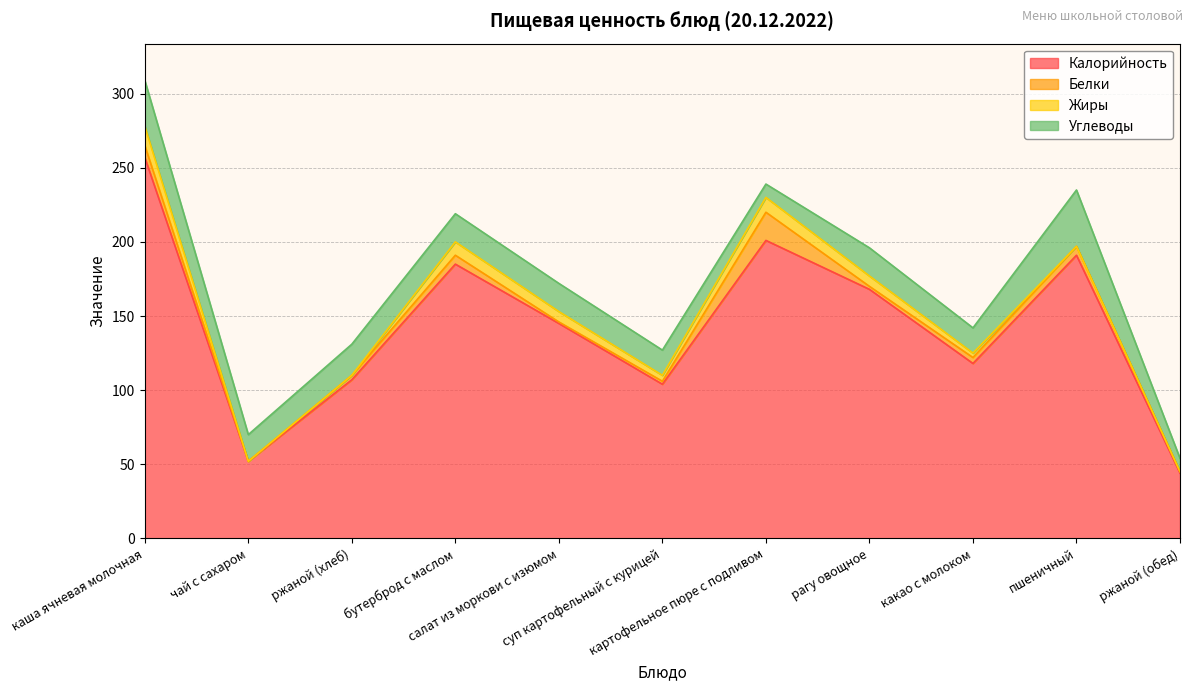

How many data points in Жиры are less than 4?

5